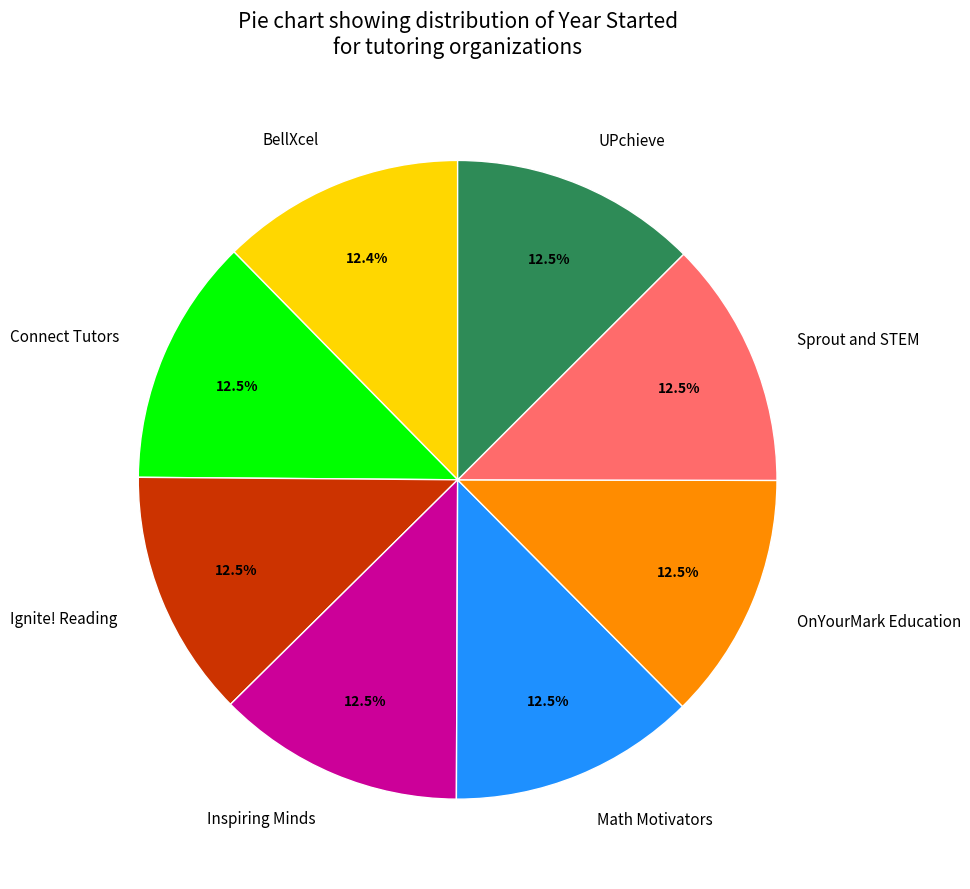

Does any single category account for the majority?

No